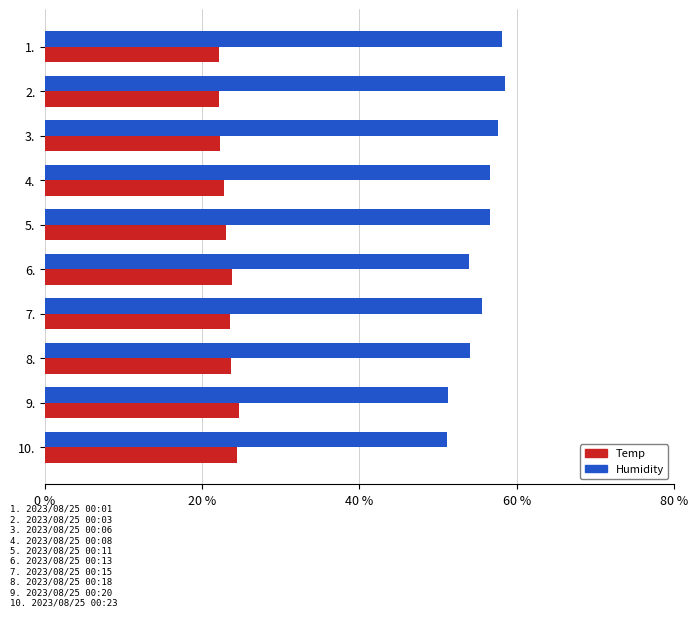

What is the difference between the maximum and minimum values in the Humidity series?

7.4